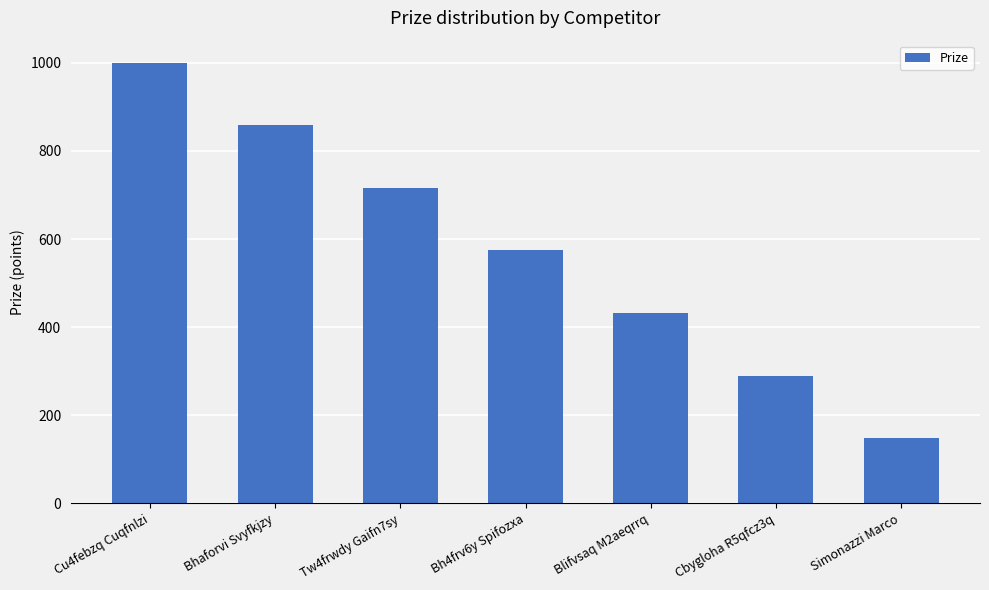

What position from the right is Cu4febzq Cuqfnlzi?

7